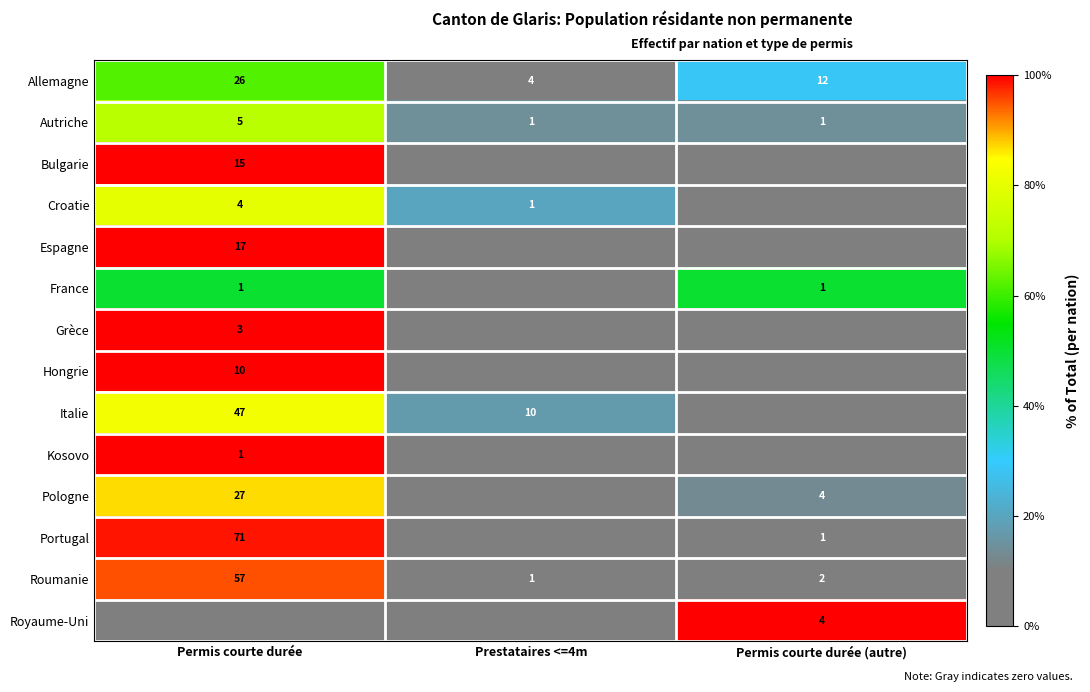

List the labels in order of Allemagne value, largest first.

Permis courte durée, Permis courte durée (autre), Prestataires <=4m